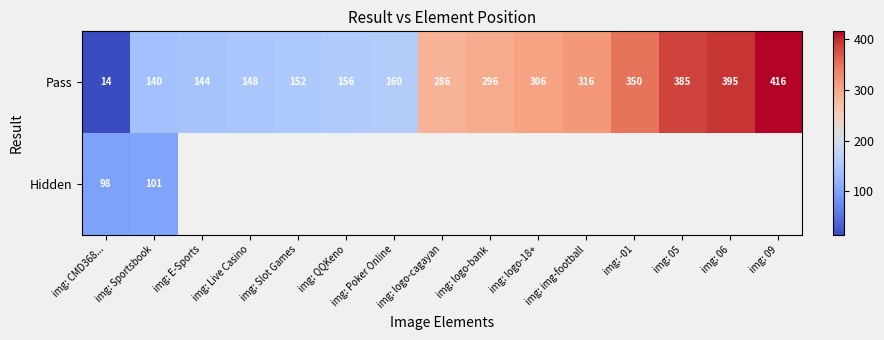

List the labels in order of Pass value, largest first.

img: 09, img: 06, img: 05, img: -01, img: img-football, img: logo-18+, img: logo-bank, img: logo-cagayan, img: Poker Online, img: QQKeno, img: Slot Games, img: Live Casino, img: E-Sports, img: Sportsbook, img: CMD368...